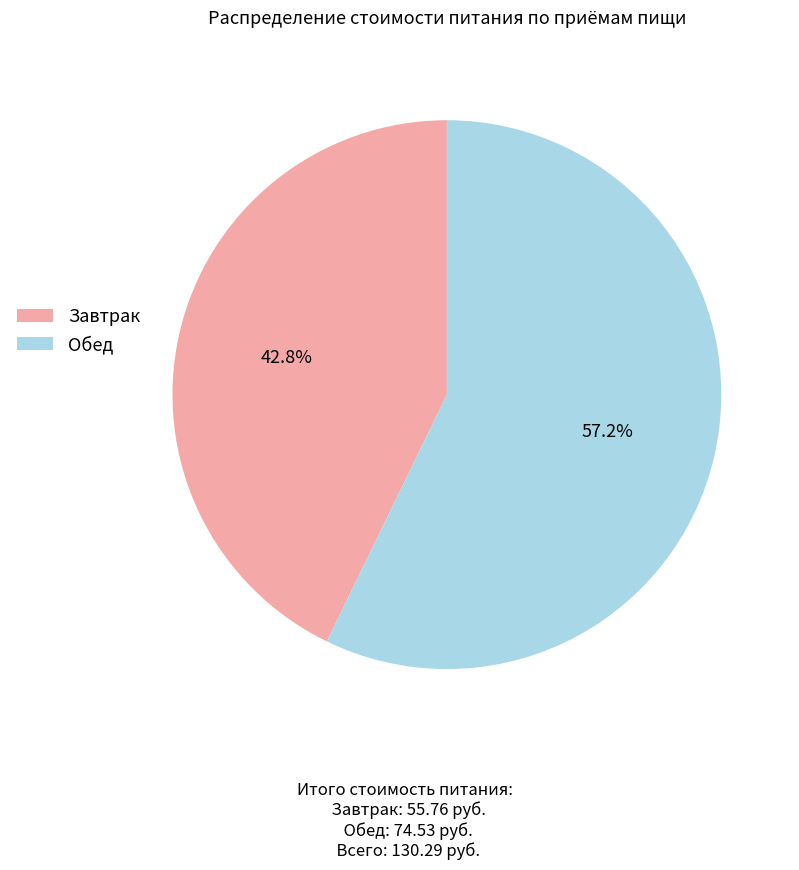

What is the ratio of the value at Обед to the value at Завтрак?

1.3